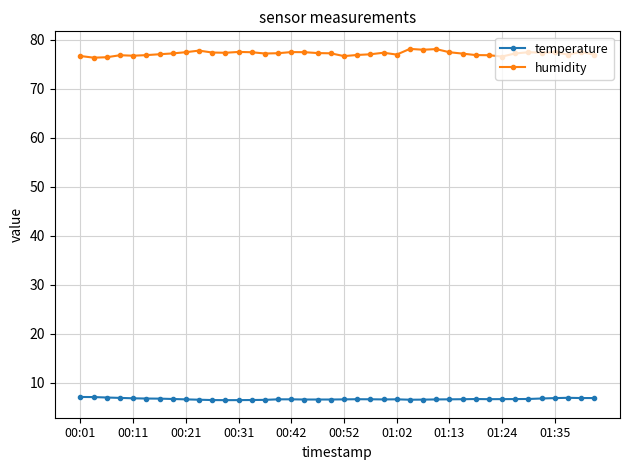

What is the highest value of the humidity series?

78.1